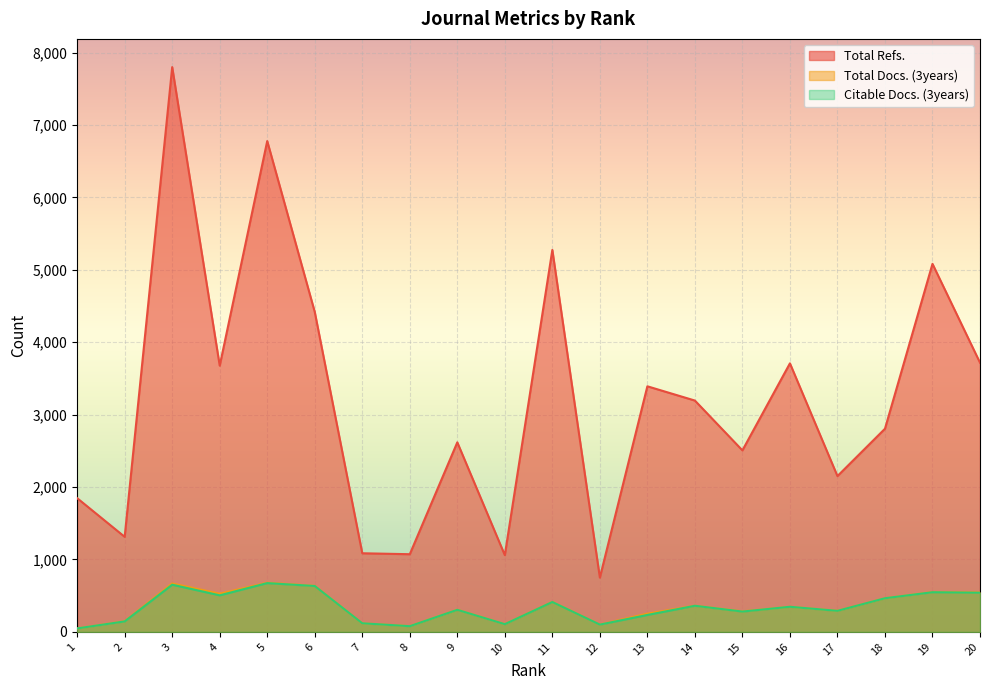

At which category does Total Refs. reach its first local valley?

2